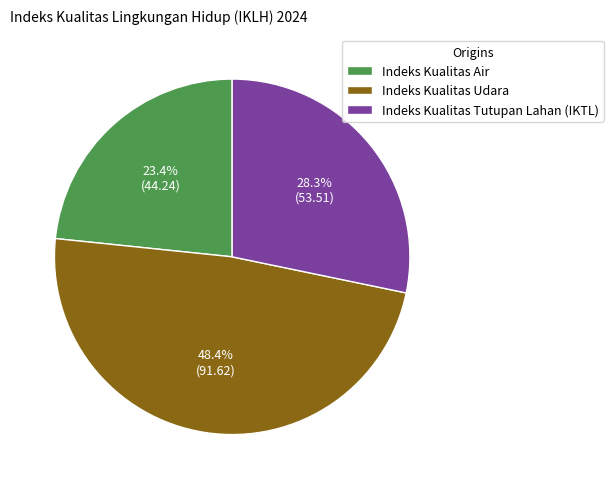

Combined, what portion of the pie is Indeks Kualitas Udara and Indeks Kualitas Tutupan Lahan (IKTL)?

76.6%